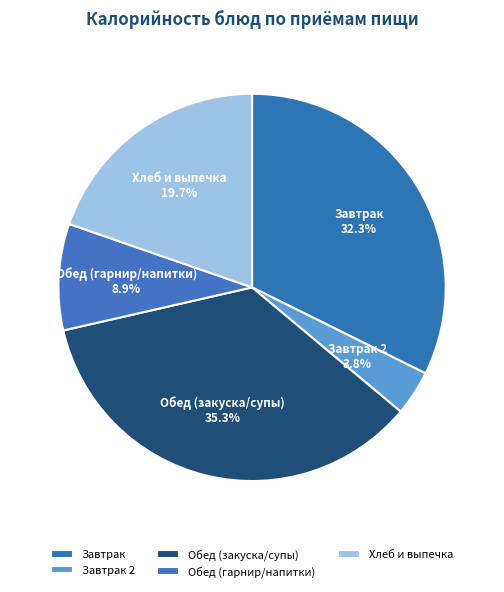

Which slice is the smallest?

Завтрак 2